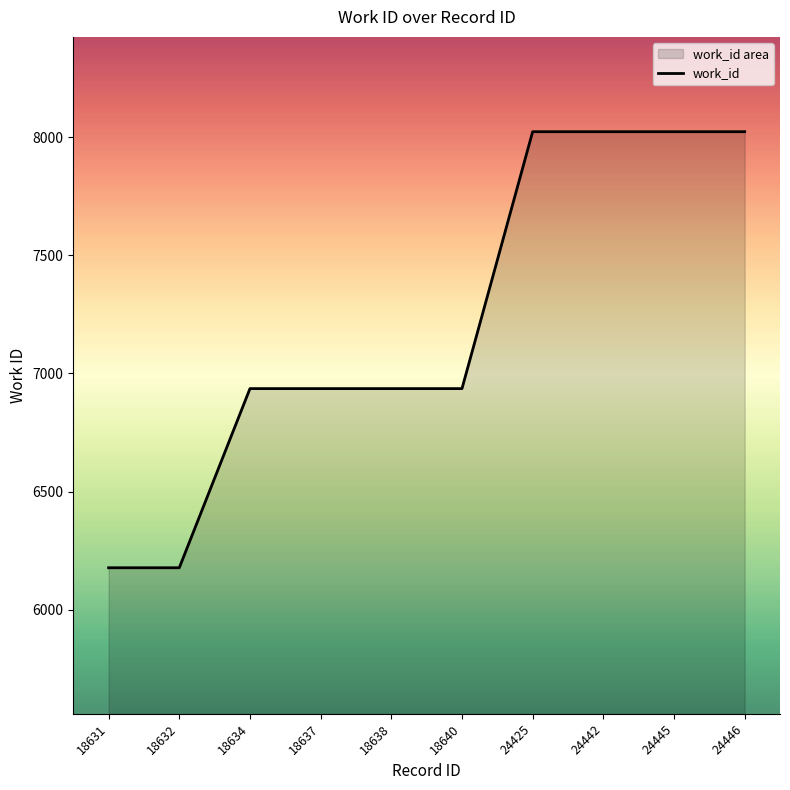

How many values are between 6936 and 8023?

8